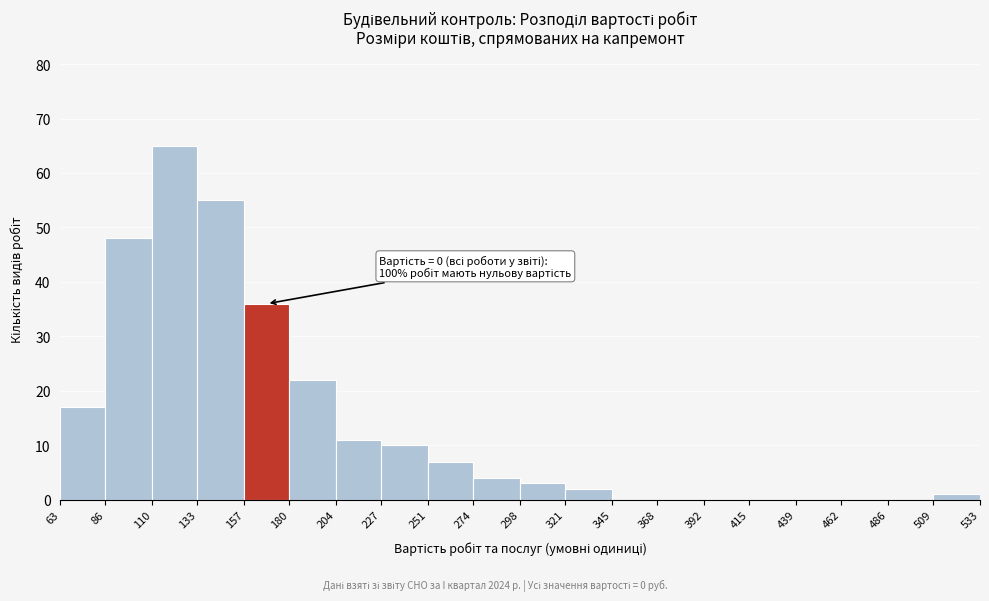

Which range on the x-axis has the tallest bar?

110 to 133